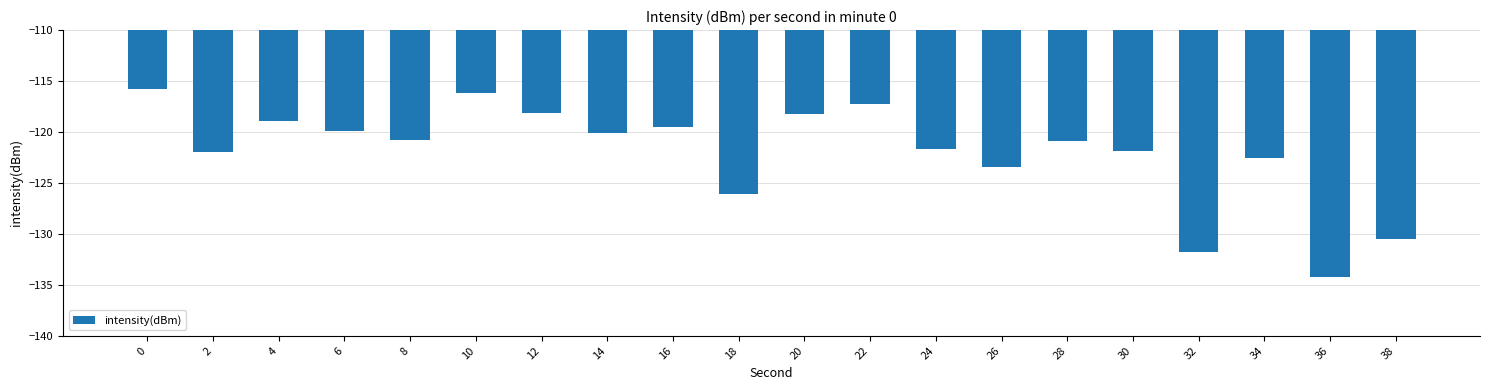

What is the greatest value displayed?

-115.8